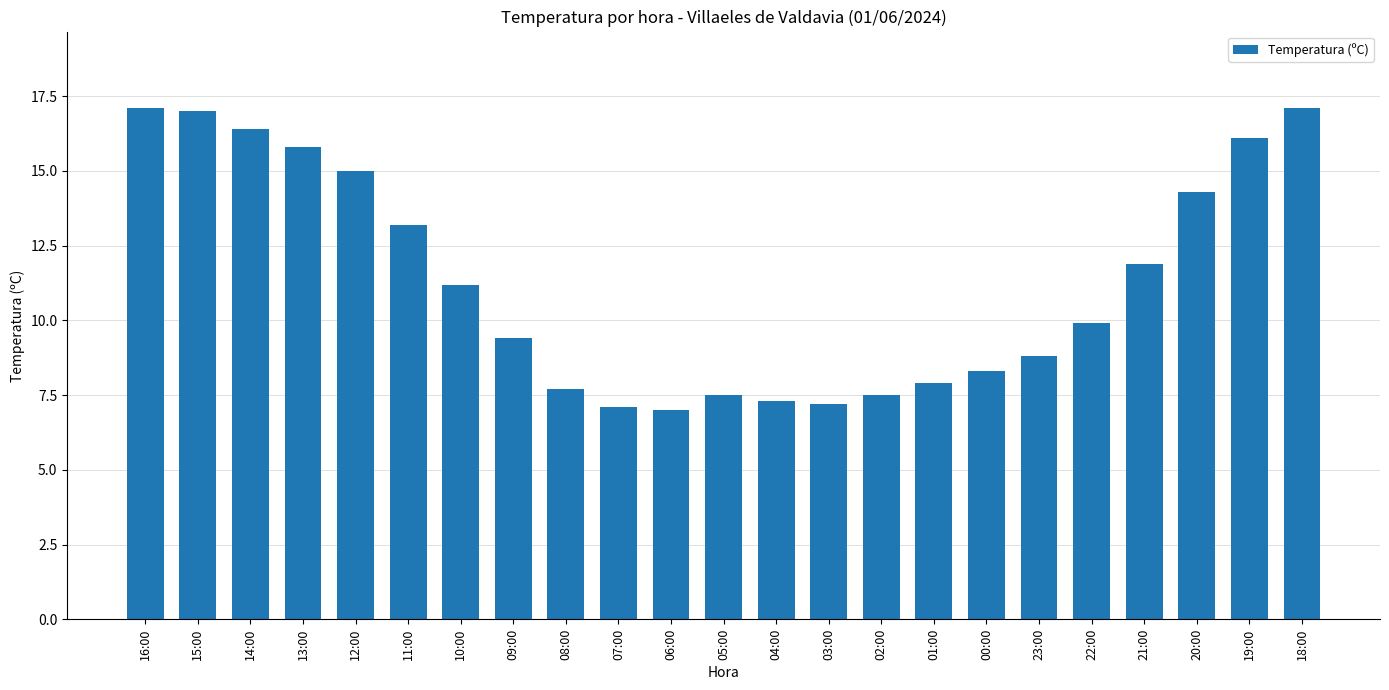

Does the chart contain any negative values?

No